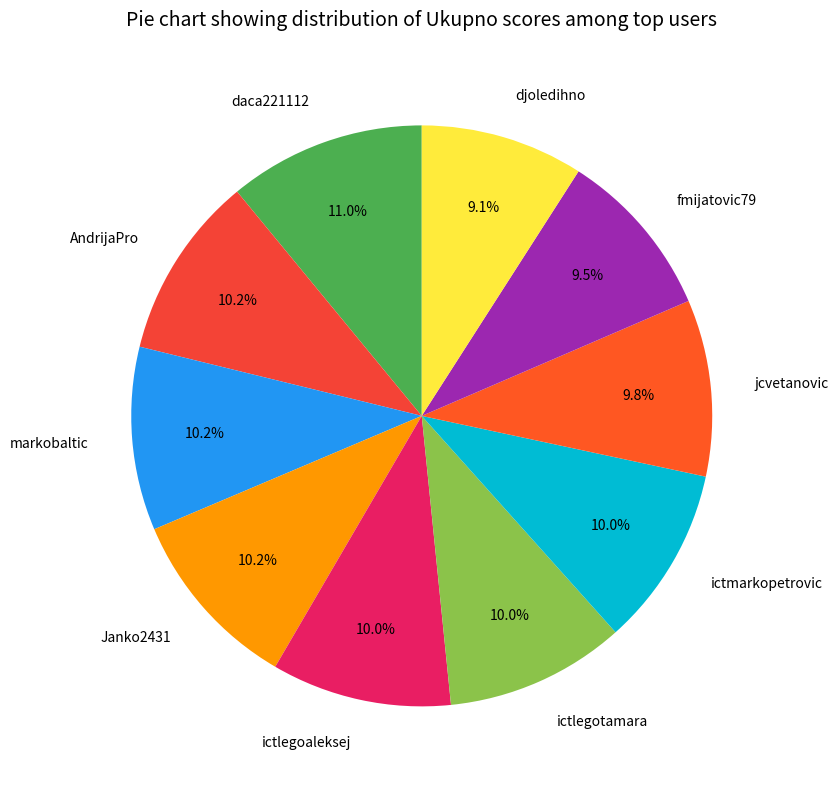

To the nearest percent, what is the average slice percentage?

10%